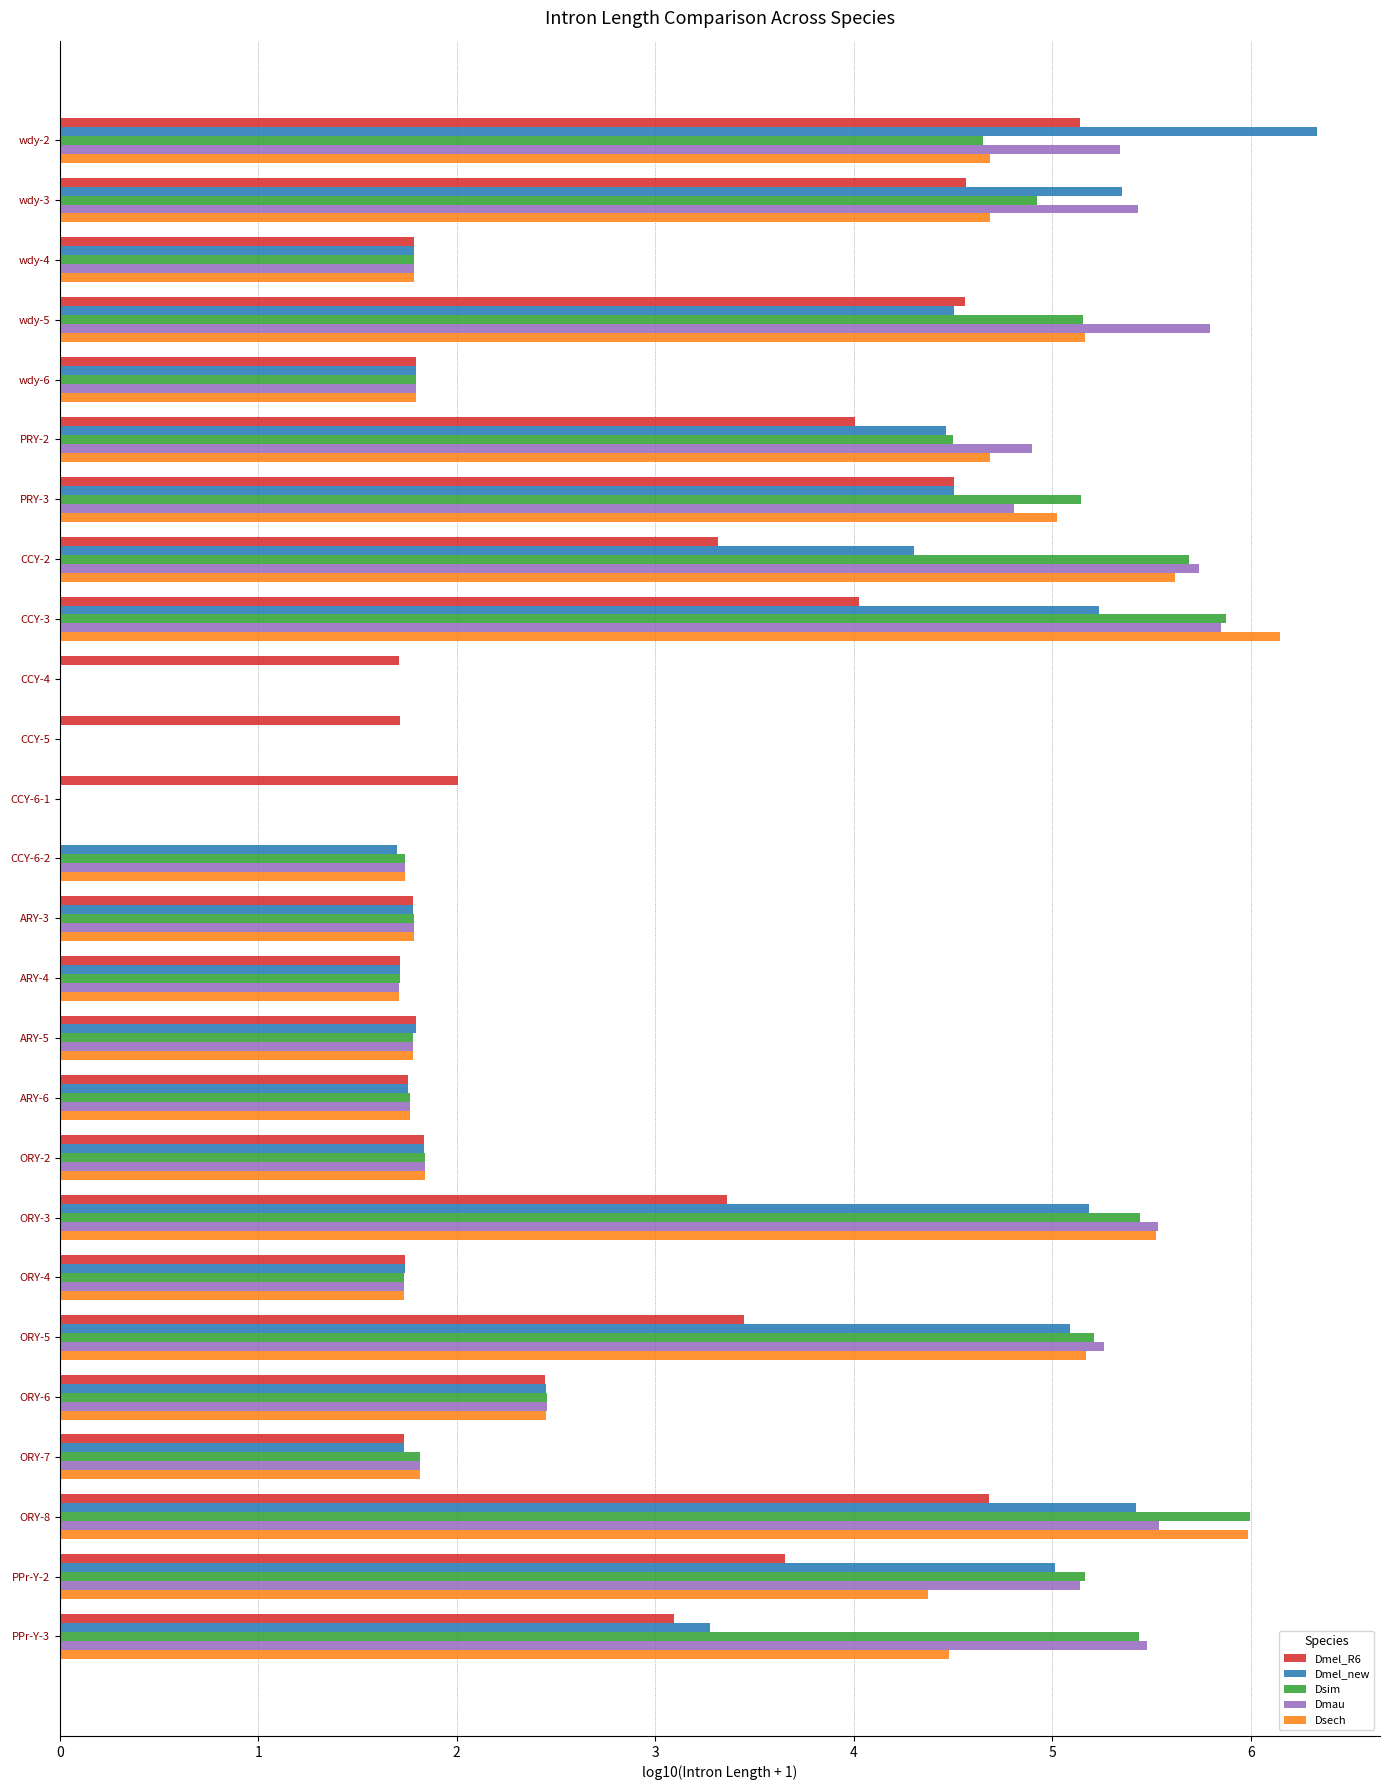

Is it true that Dmau equals 5.7 at CCY-2?

True